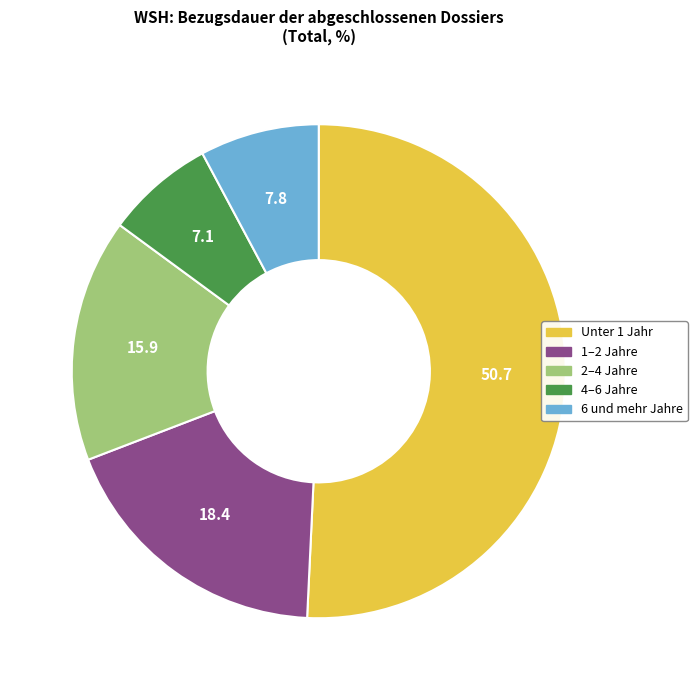

What is the majority slice?

Unter 1 Jahr